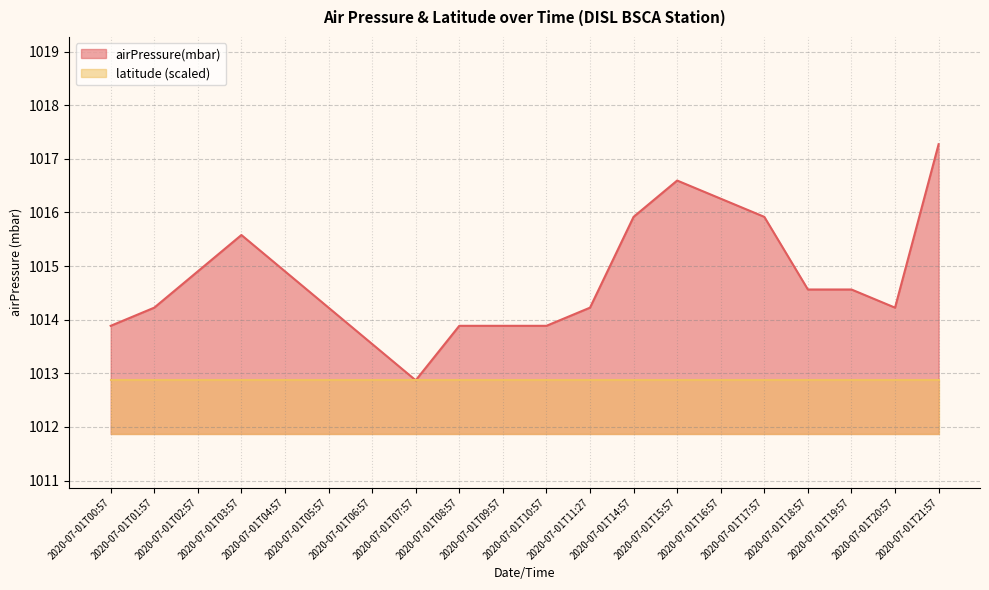

Which label corresponds to the smallest value in the chart?

2020-07-01T07:57